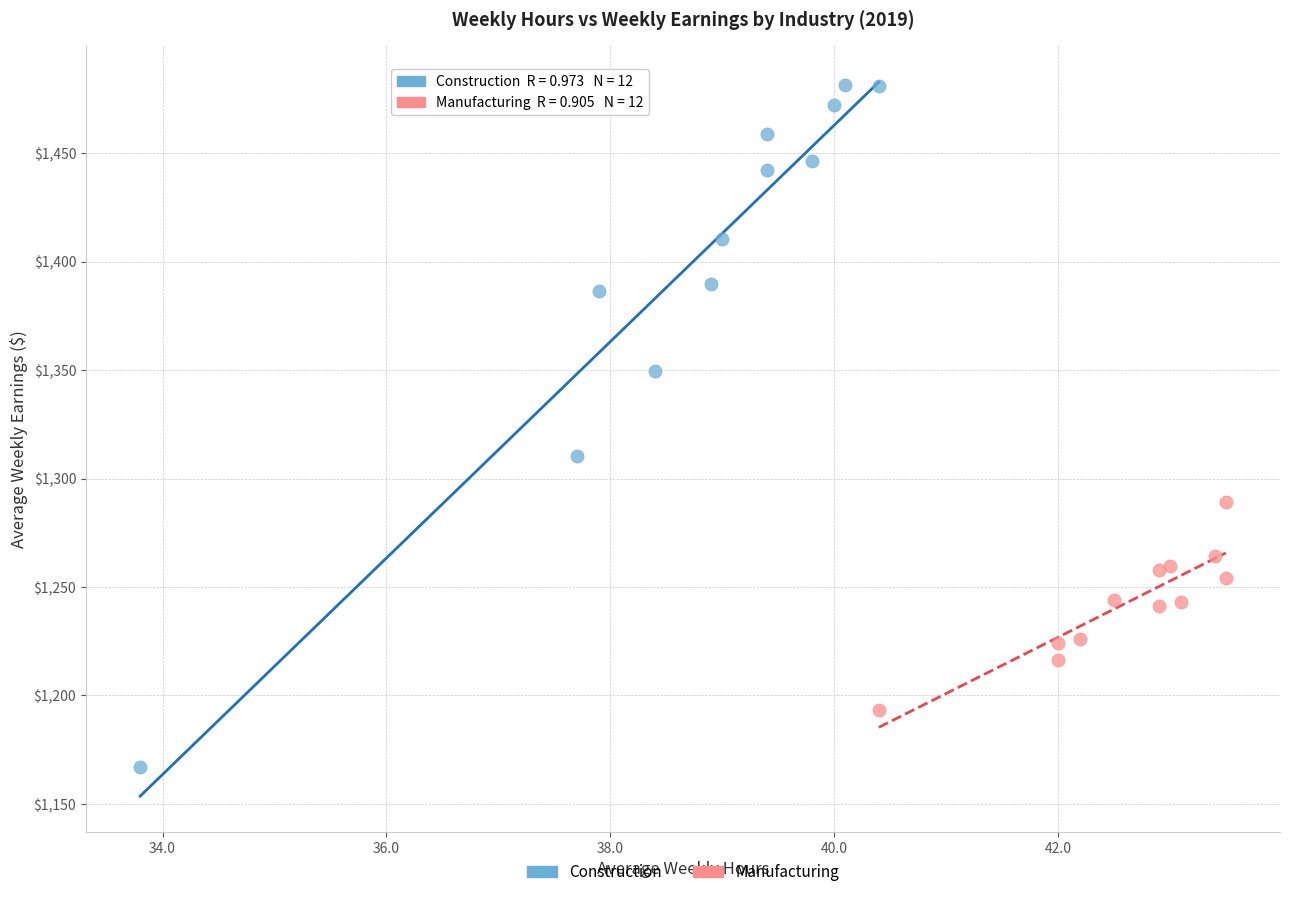

Which series contains the lowest Y value?

Construction